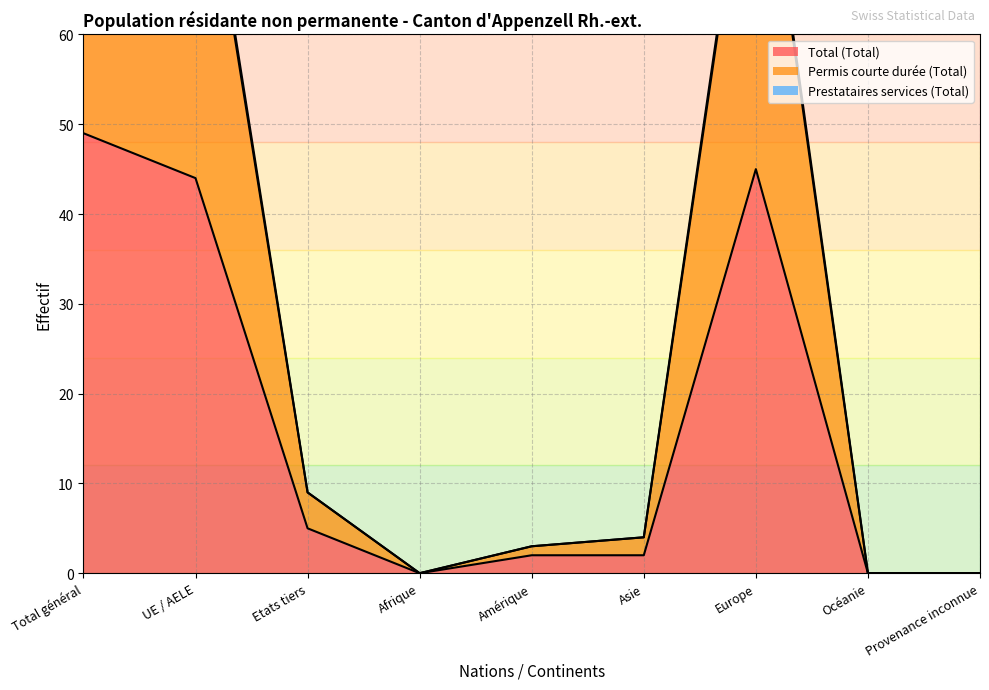

Does the chart display data point markers on the line(s)?

No